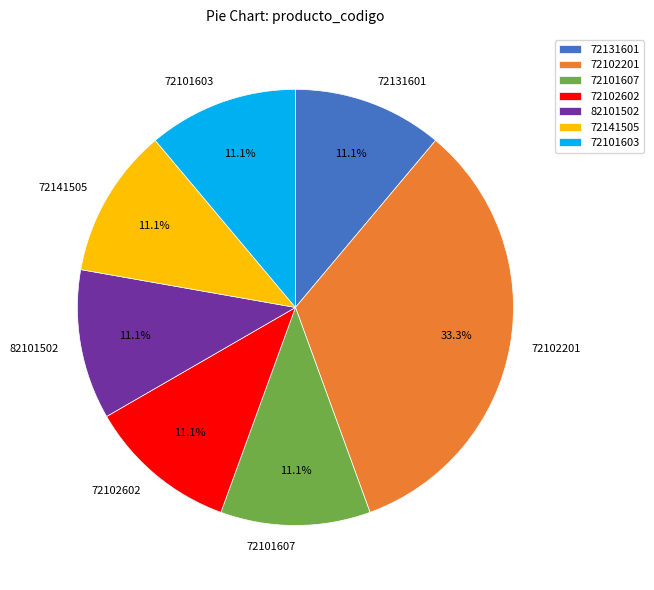

What percentage do 72131601 and 72101603 together represent?

22.2%